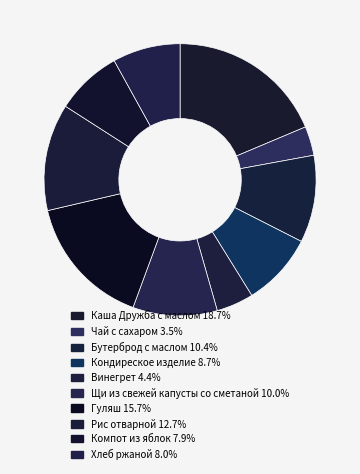

Count the number of slices in the pie.

10